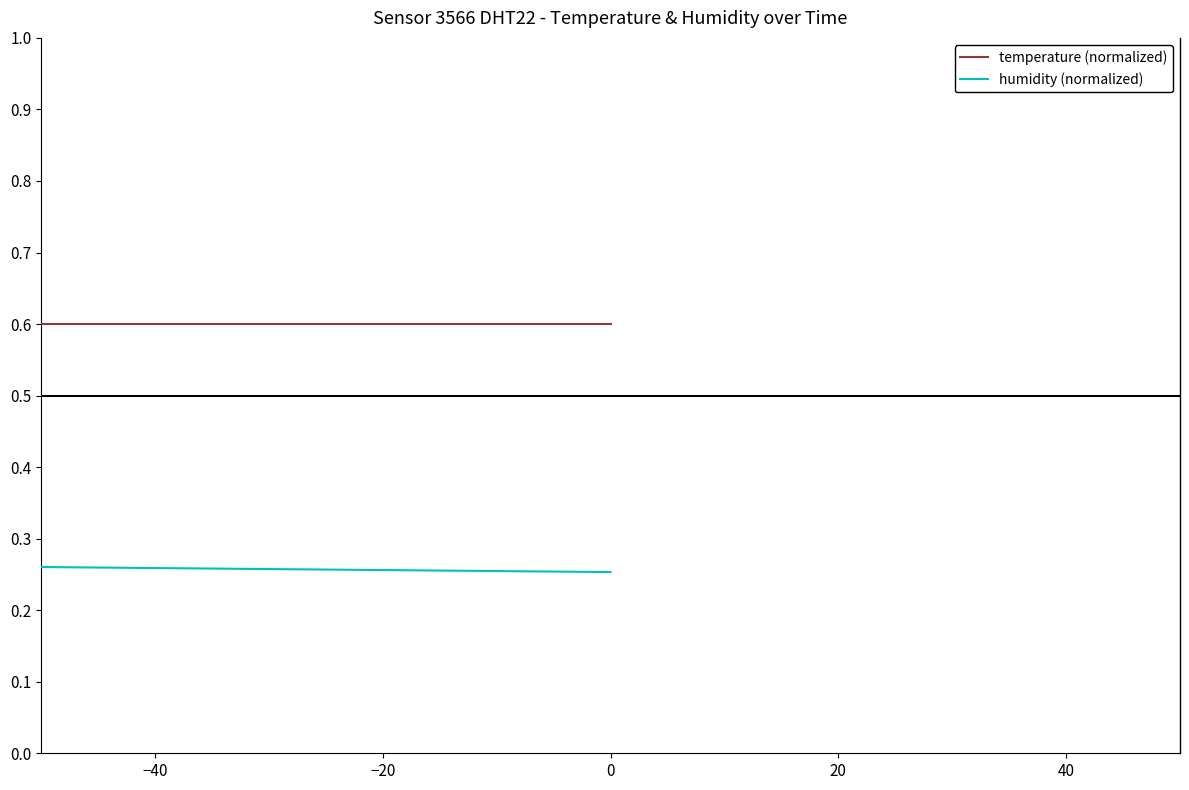

How many humidity (normalized) values are between 0 and 1?

20